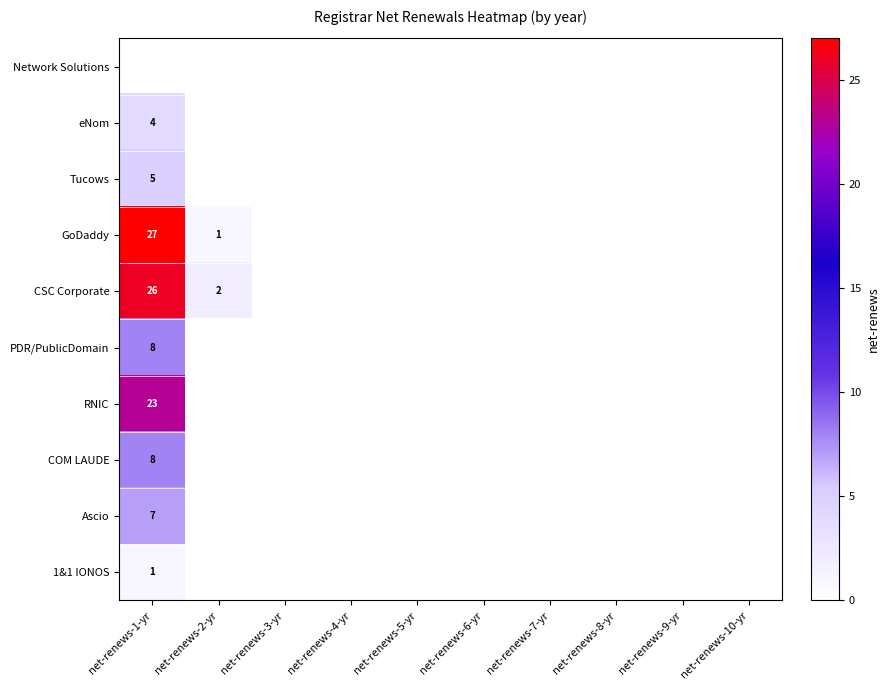

True or false: Ascio has a value of 12 at net-renews-1-yr.

False